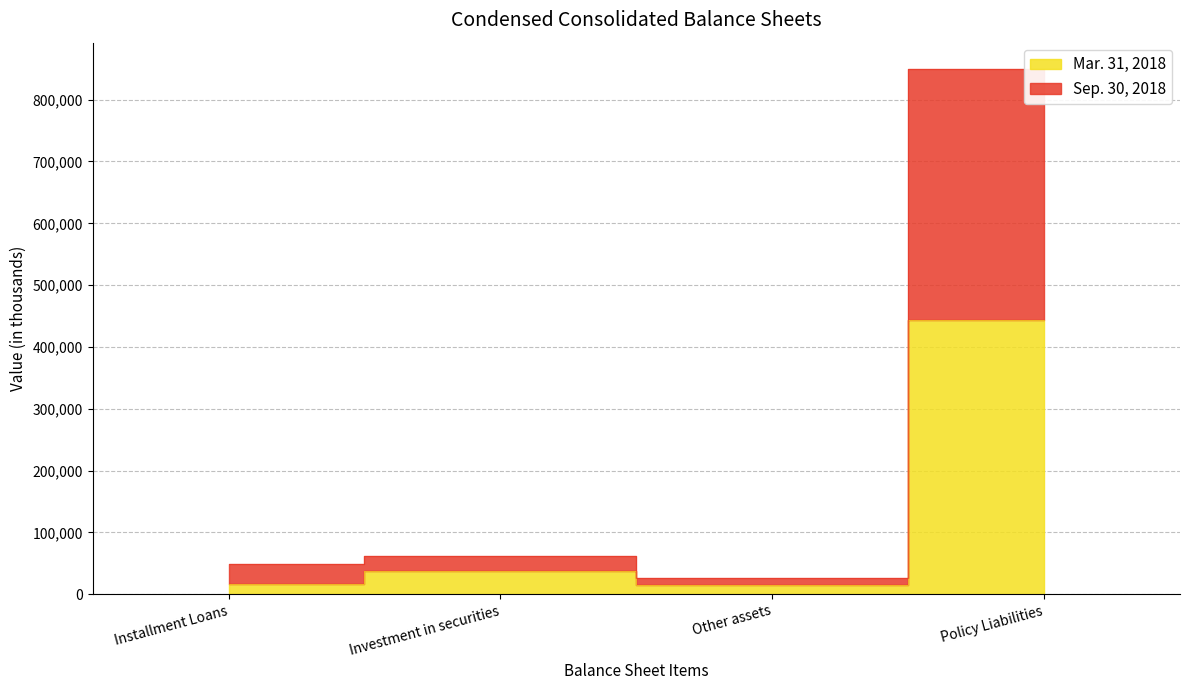

Is it true that Mar. 31, 2018 equals 6260 at Installment Loans?

False